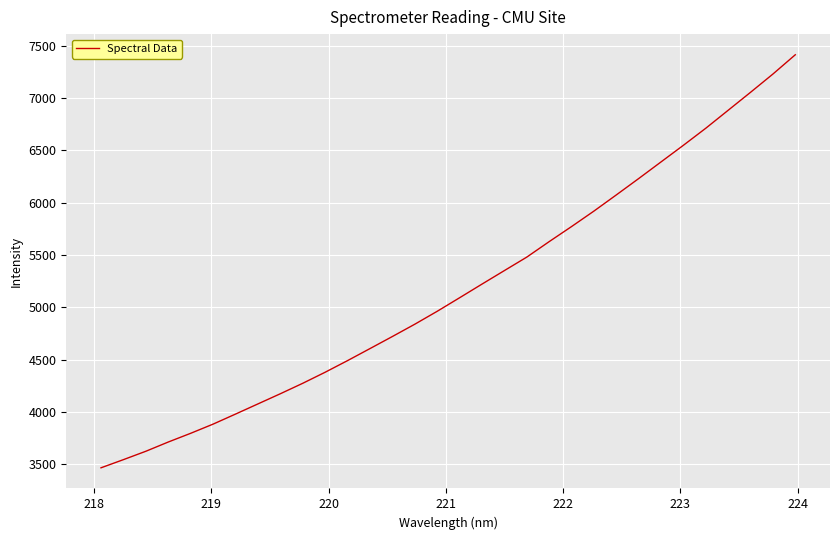

What is the minimum value shown in the chart?

3466.0